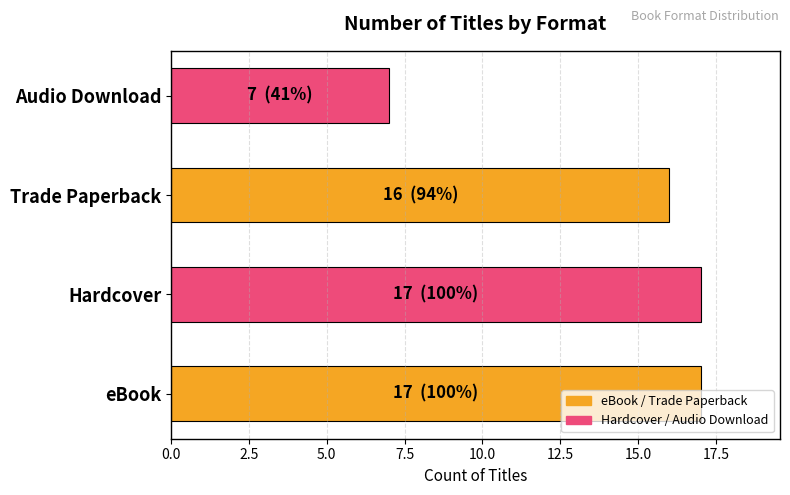

Read the value at Audio Download, to the nearest 10.

10